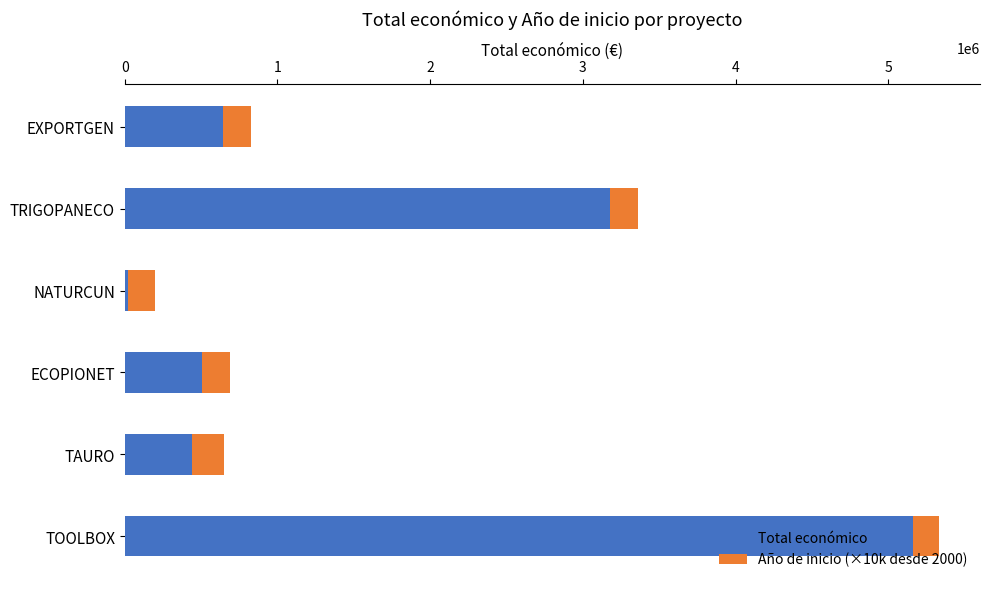

What is the total value across all series at EXPORTGEN?

824817